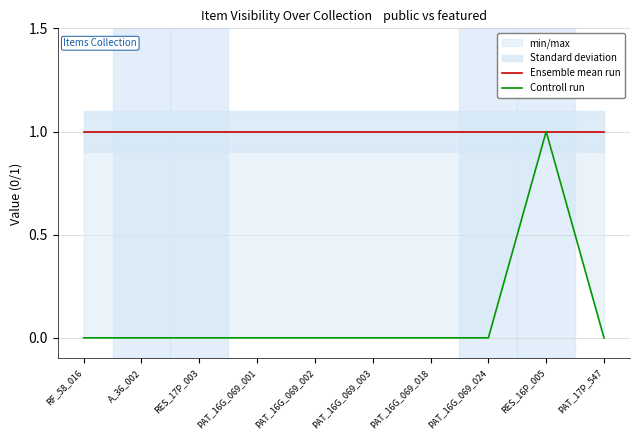

Which category has the highest value in the Ensemble mean run series?

RF_58_016